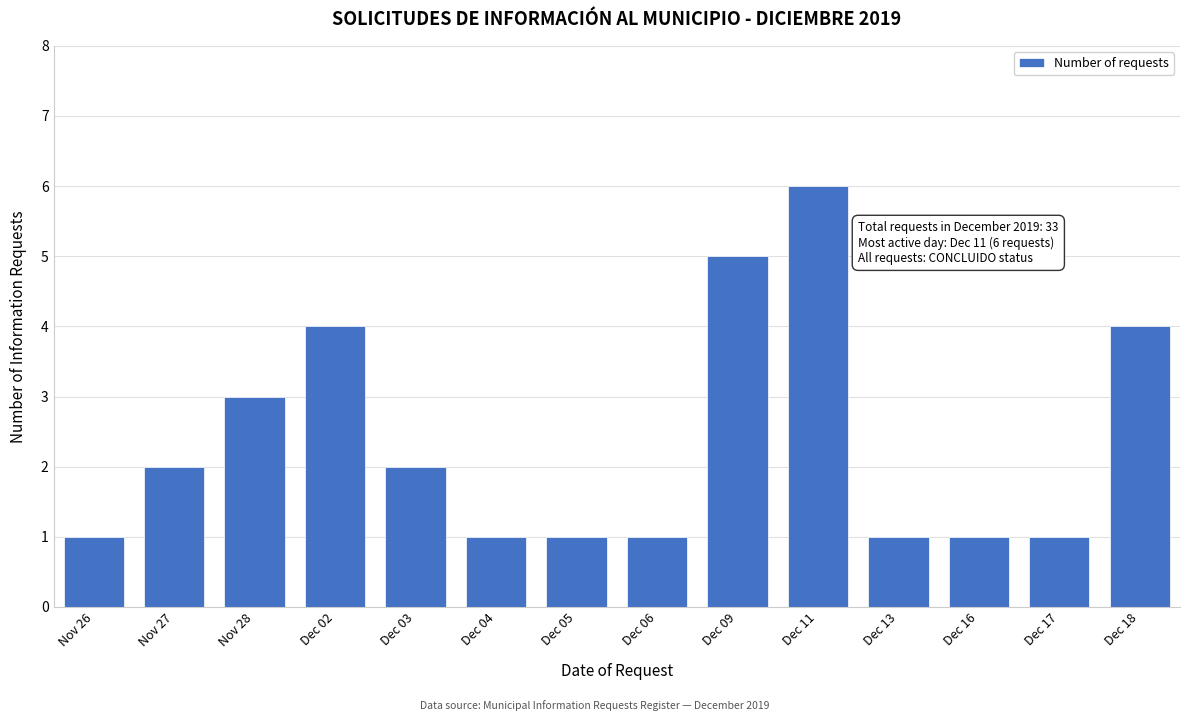

Reading right to left, extract all data points from this chart.

4	1	1	1	6	5	1	1	1	2	4	3	2	1